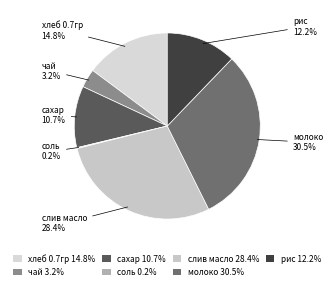

Is there a majority slice in this chart?

No